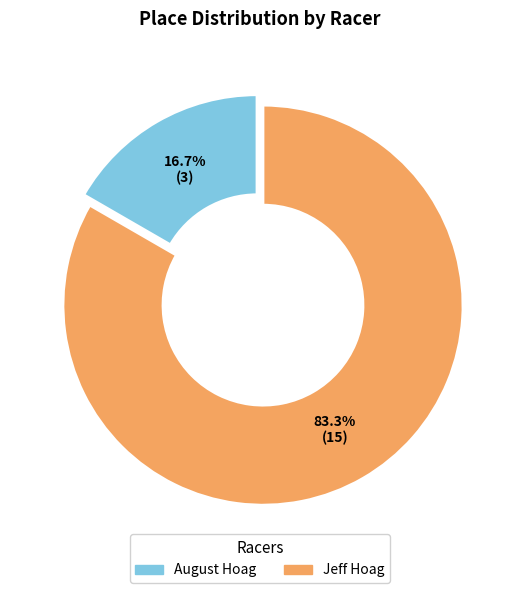

What percentage is the August Hoag slice, to the nearest percent?

17%